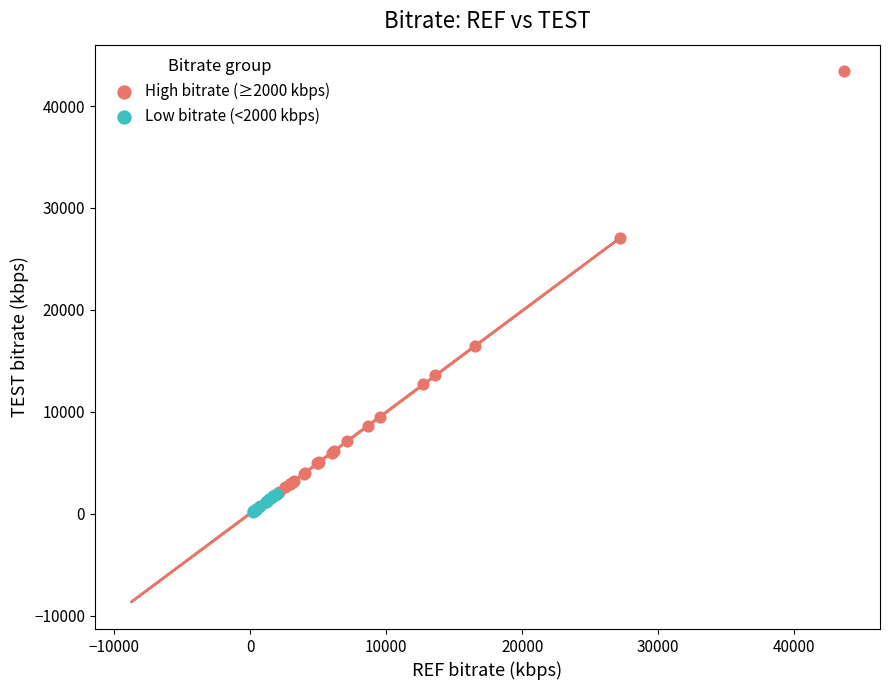

What are all the series names shown in the legend?

High bitrate (≥2000 kbps), Low bitrate (<2000 kbps)